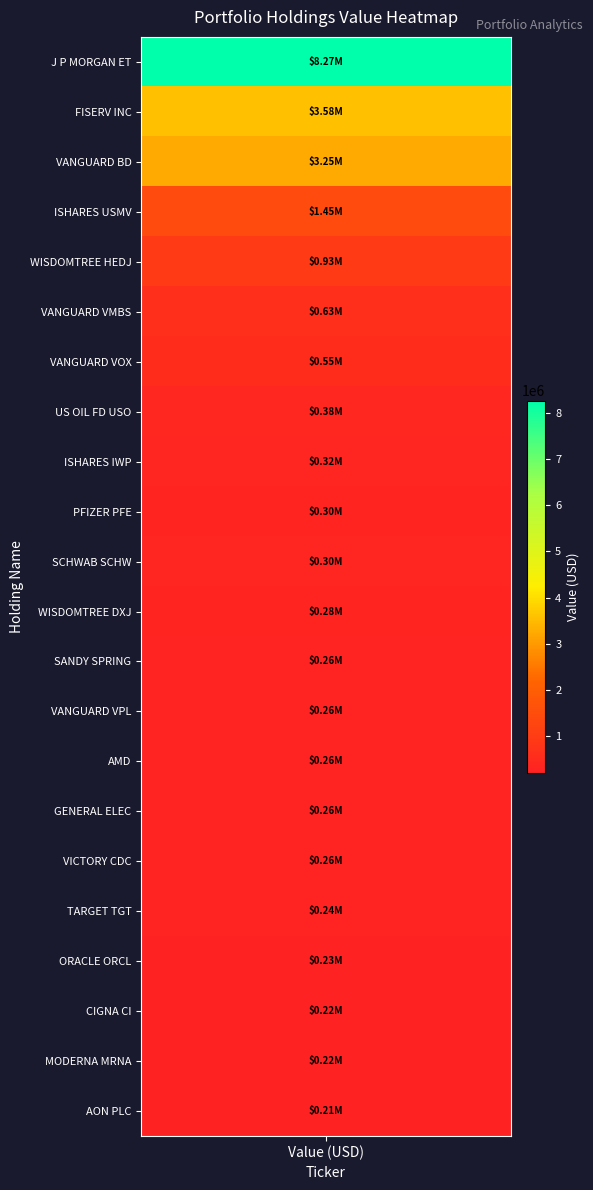

What is the difference between the maximum and minimum values?

8065000